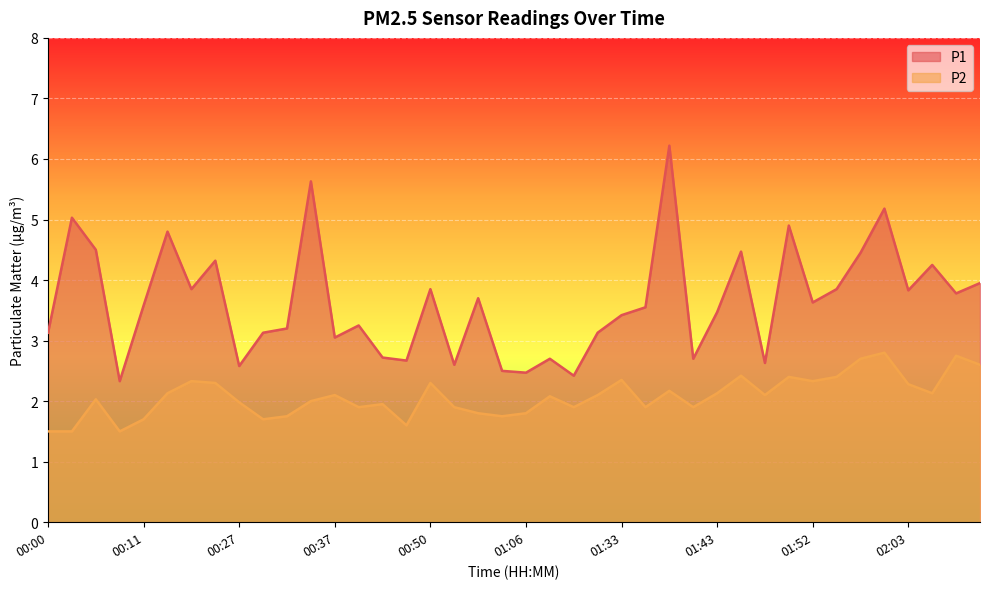

List the series in order of their overall mean, lowest first.

P2, P1